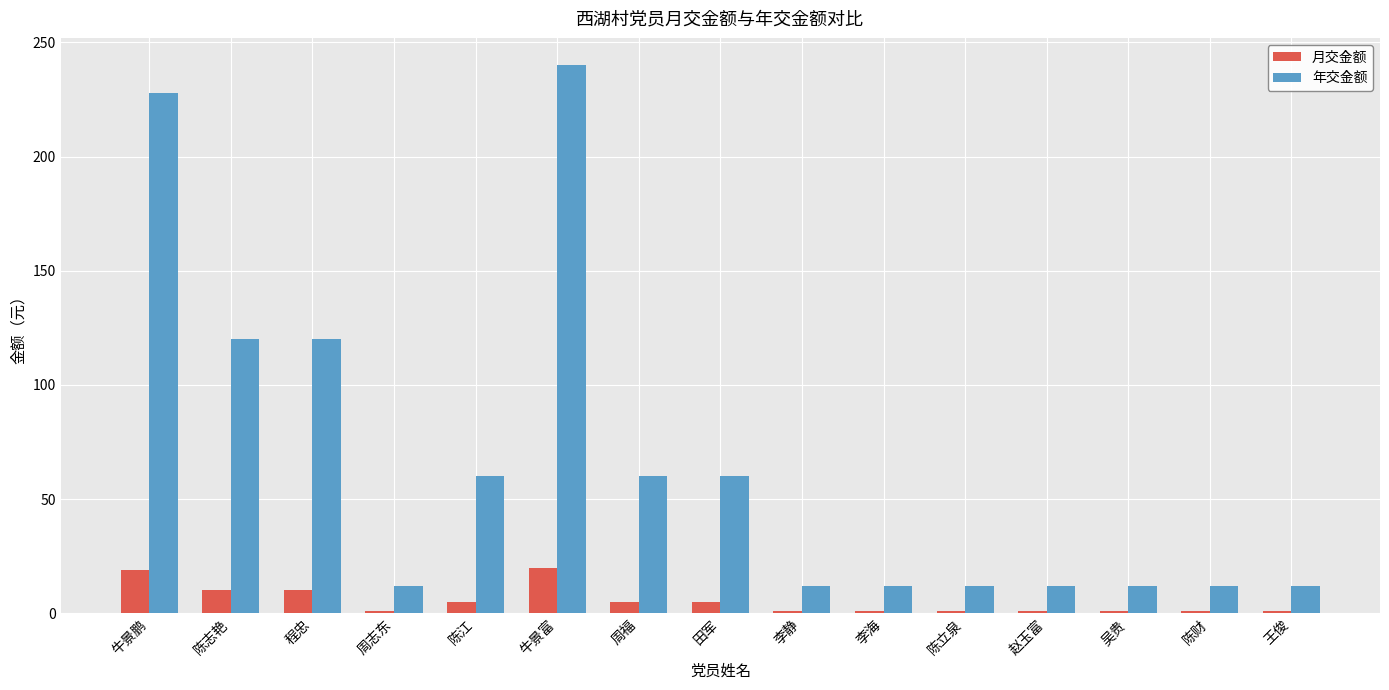

What value does the 年交金额 series have at 陈财?

12